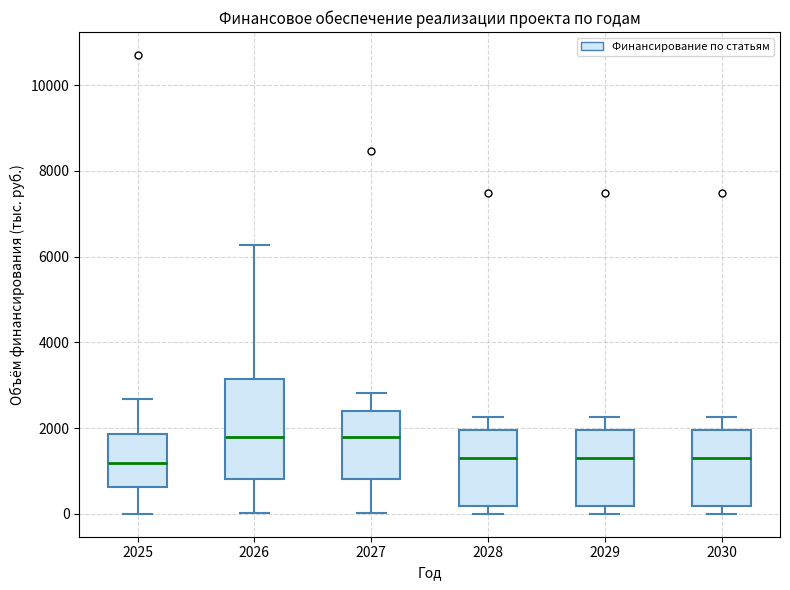

Which box is the tallest, from its lower edge to its upper edge?

2026